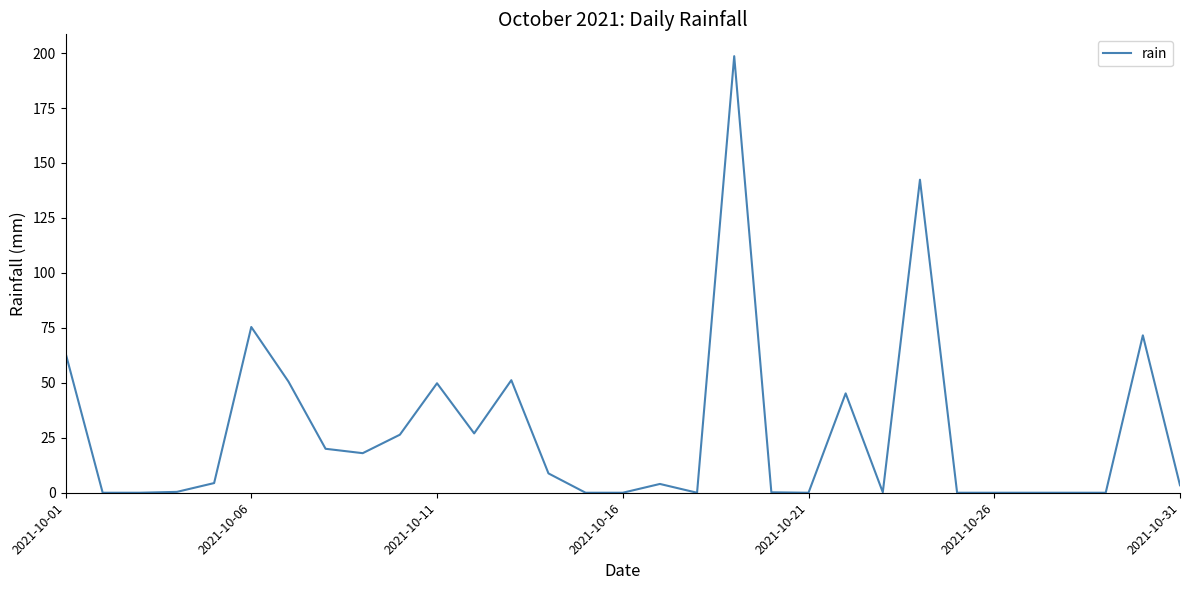

What is the difference between the maximum and minimum values?

198.6